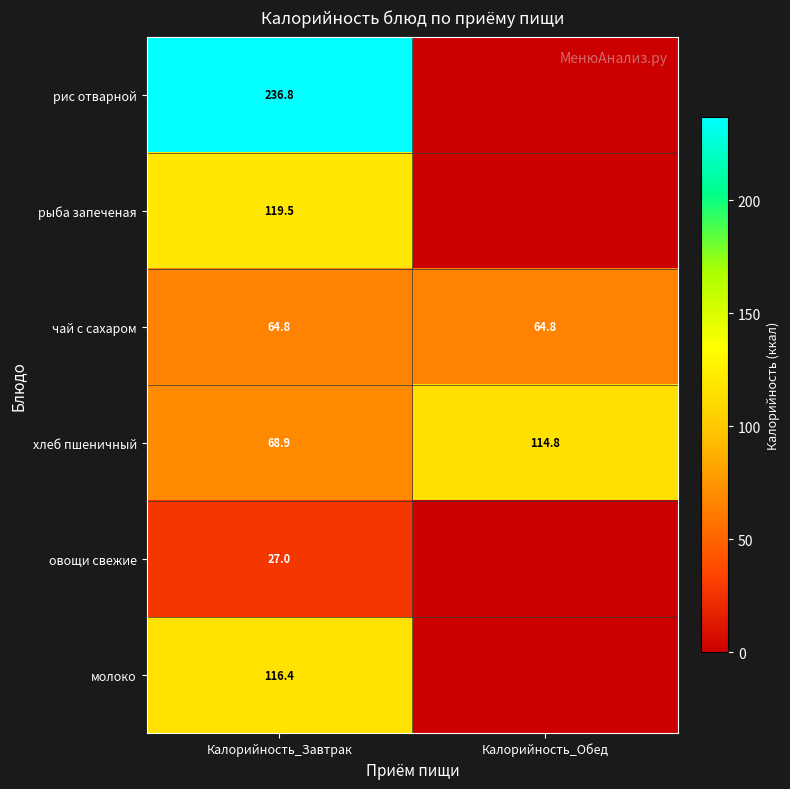

List the labels in order of хлеб пшеничный value, largest first.

Калорийность_Обед, Калорийность_Завтрак